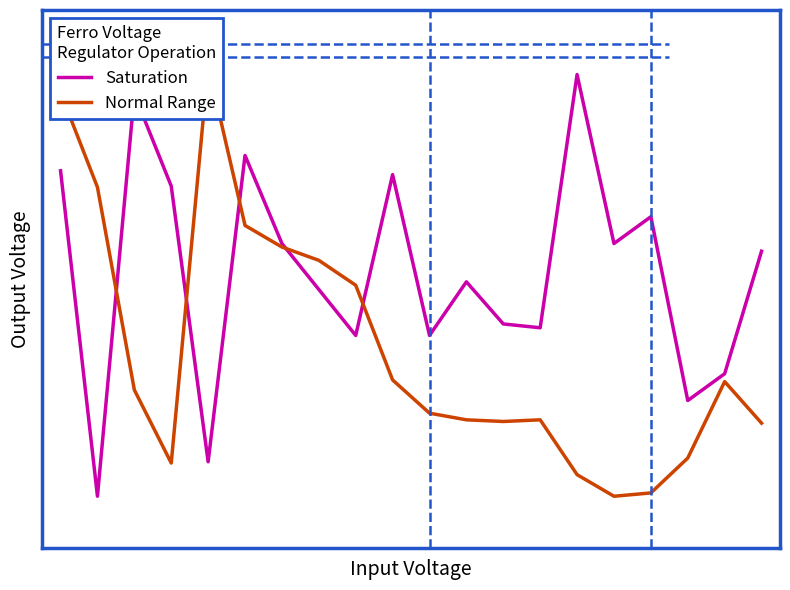

List the series in order of their overall mean, highest first.

Saturation, Normal Range